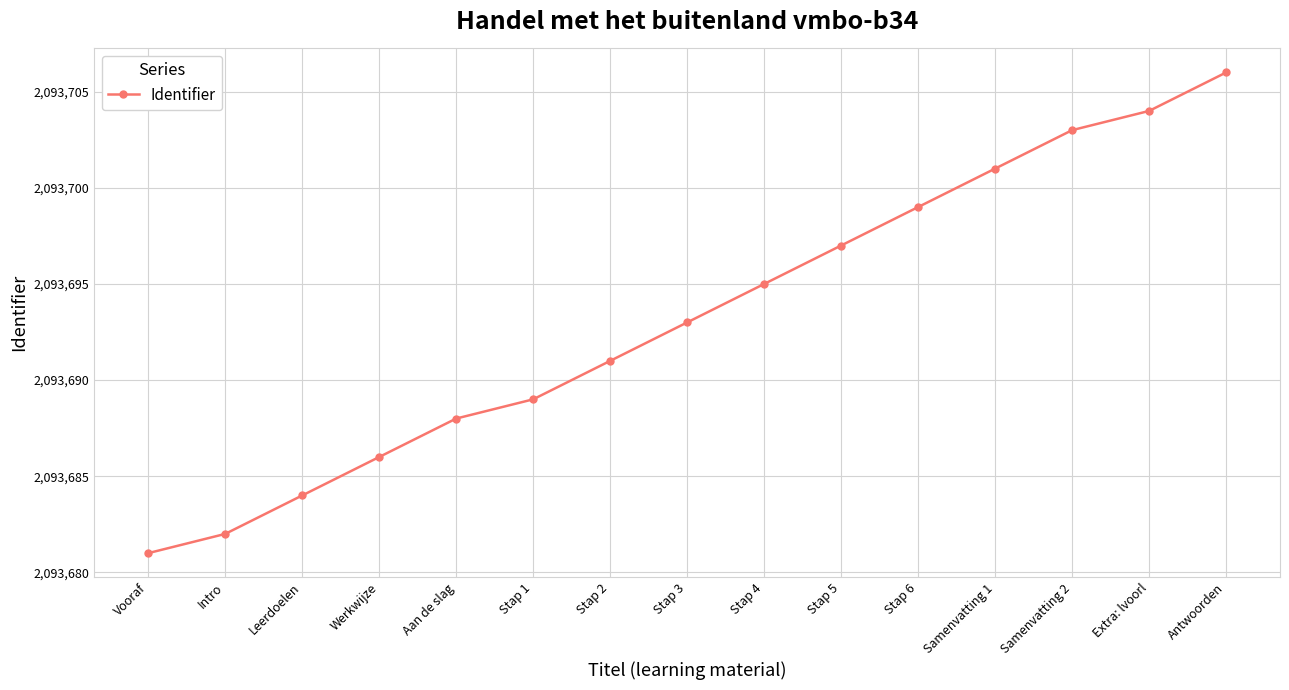

What is the minimum value shown in the chart?

2093681